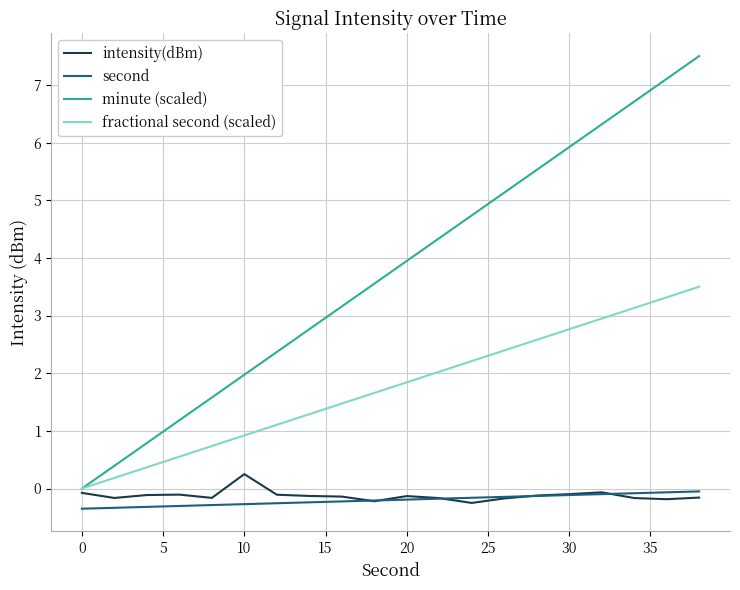

True or false: second and minute (scaled) cross at least once.

False